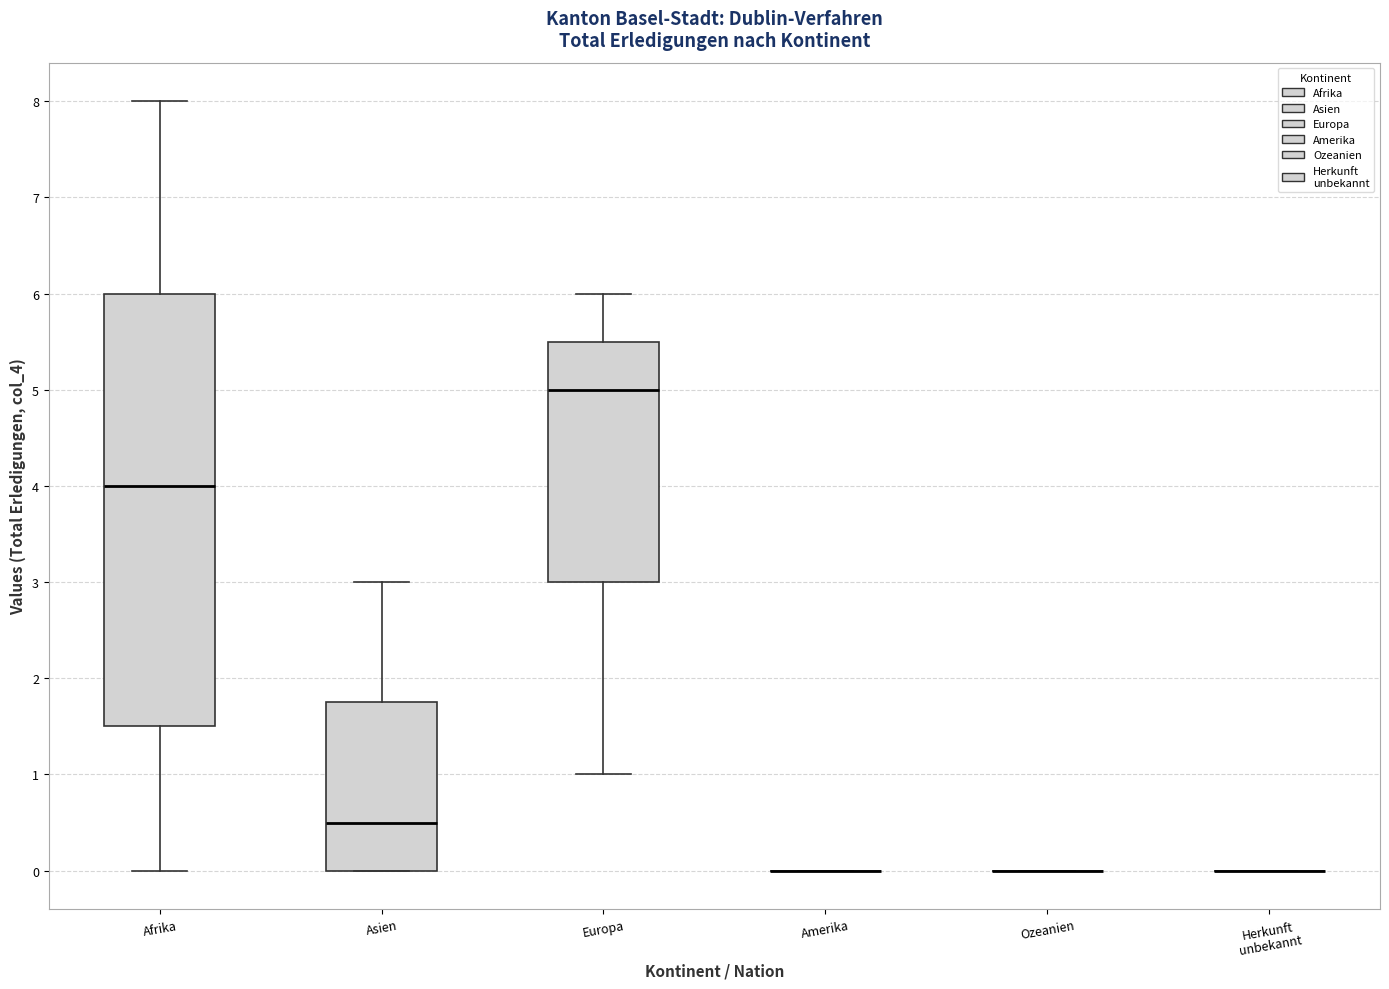

Which box is the tallest, from its lower edge to its upper edge?

Afrika